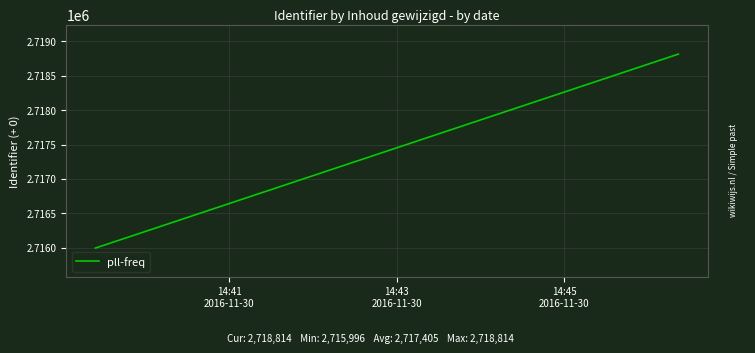

How many lines are shown in the chart?

1